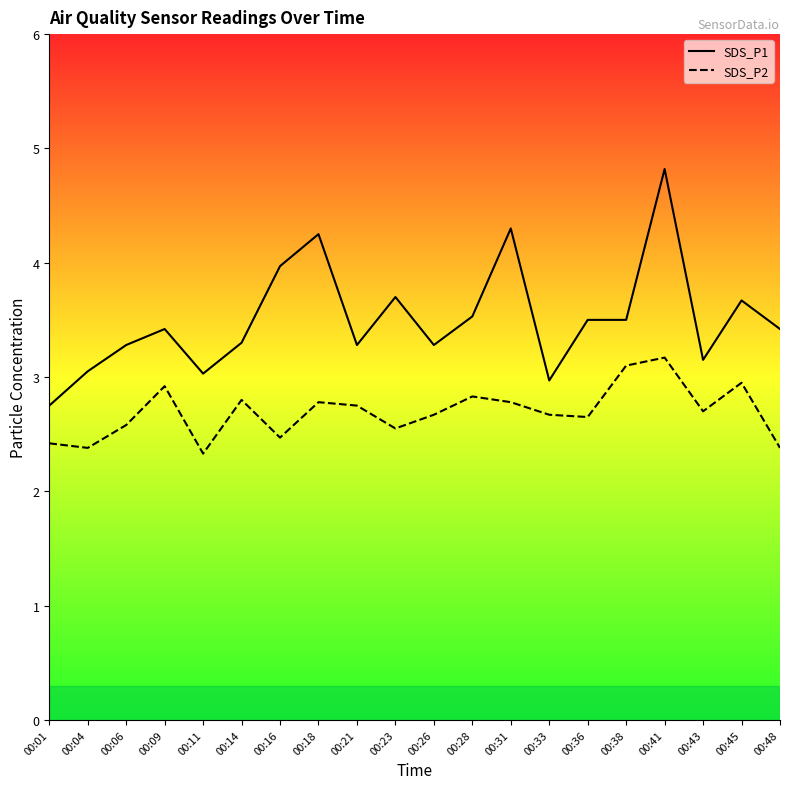

At which label does SDS_P1 first exceed 3?

00:04